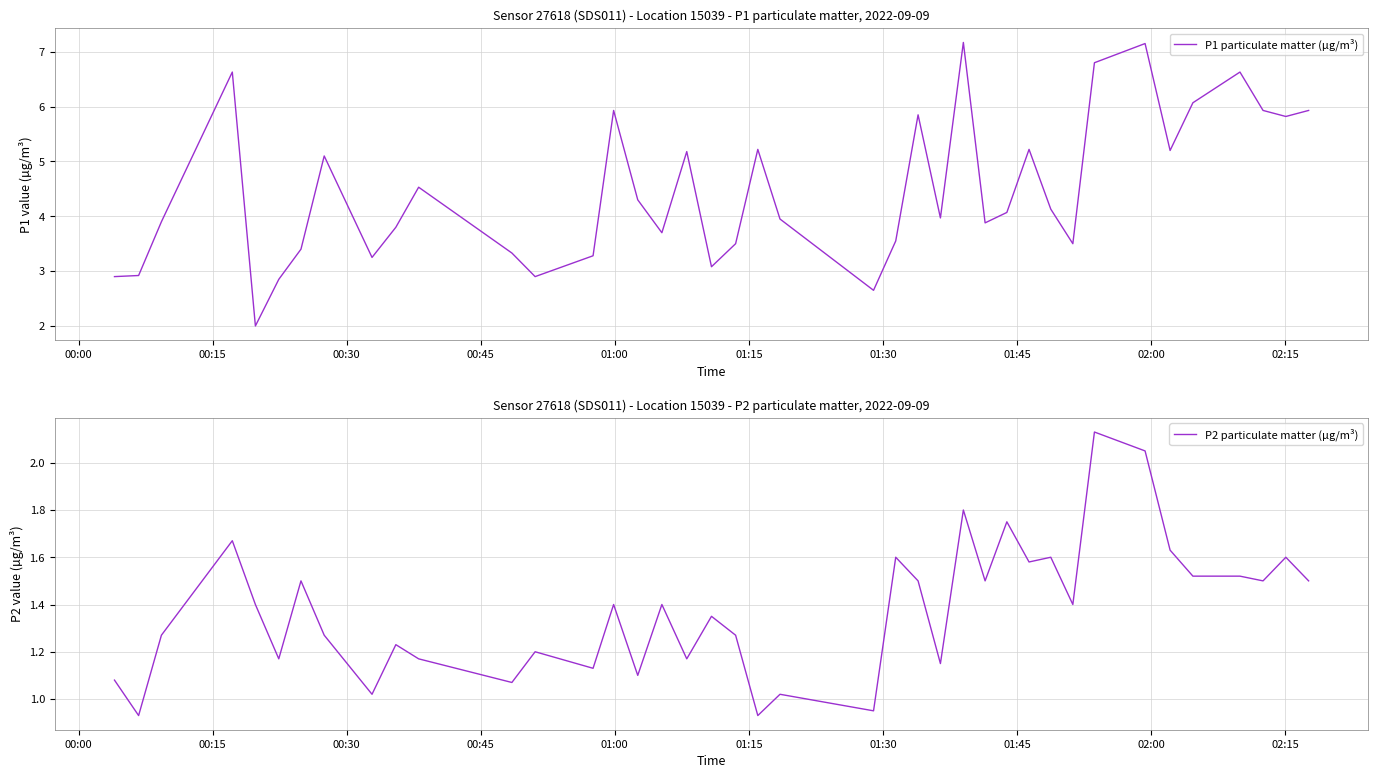

What is the highest value of the P1 particulate matter (µg/m³) series?

7.2